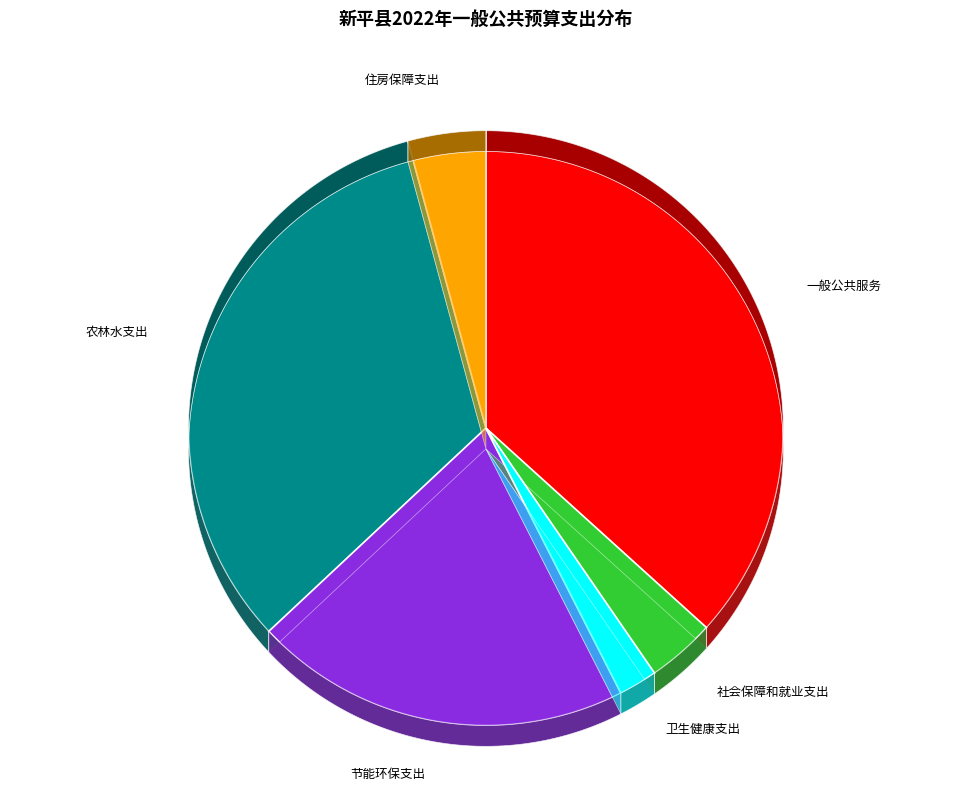

To the nearest percent, what percentage of the pie is 卫生健康支出?

2%